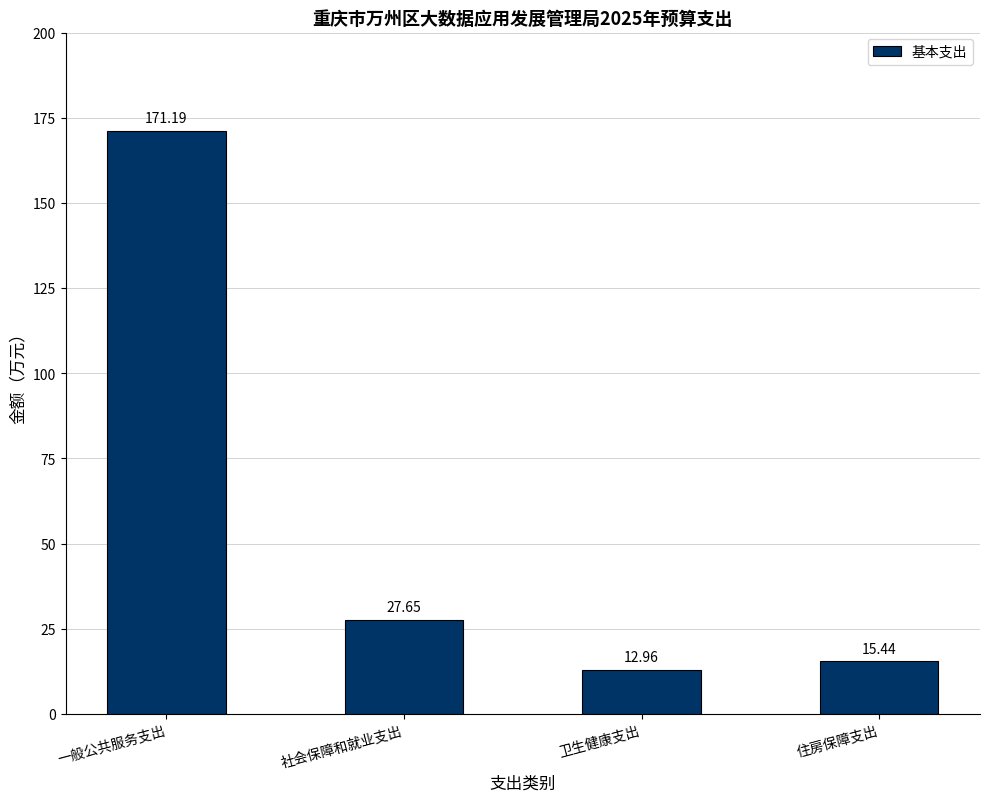

Where is the data nearest to the value 92?

社会保障和就业支出